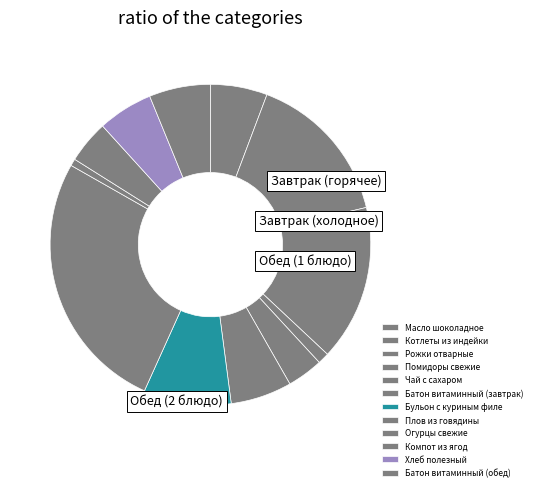

Which slice is the largest?

Плов из говядины